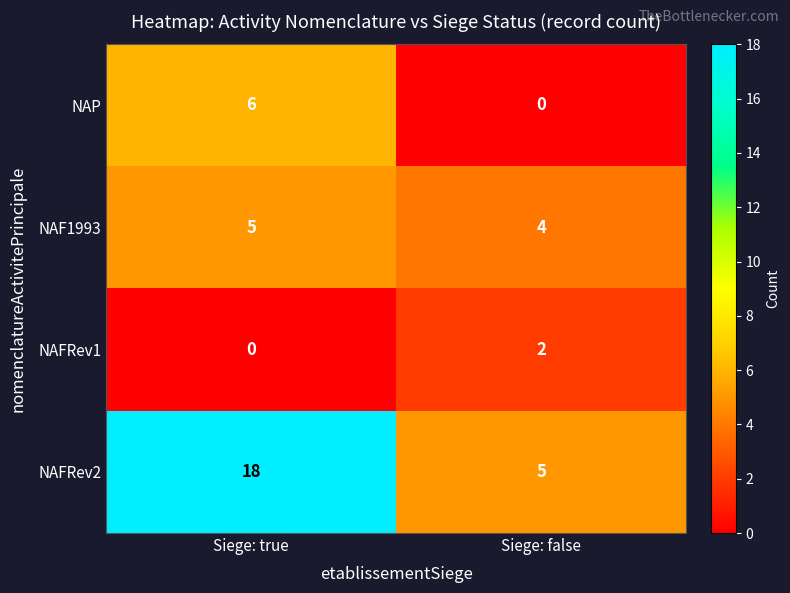

What is the sum of all NAP values?

6